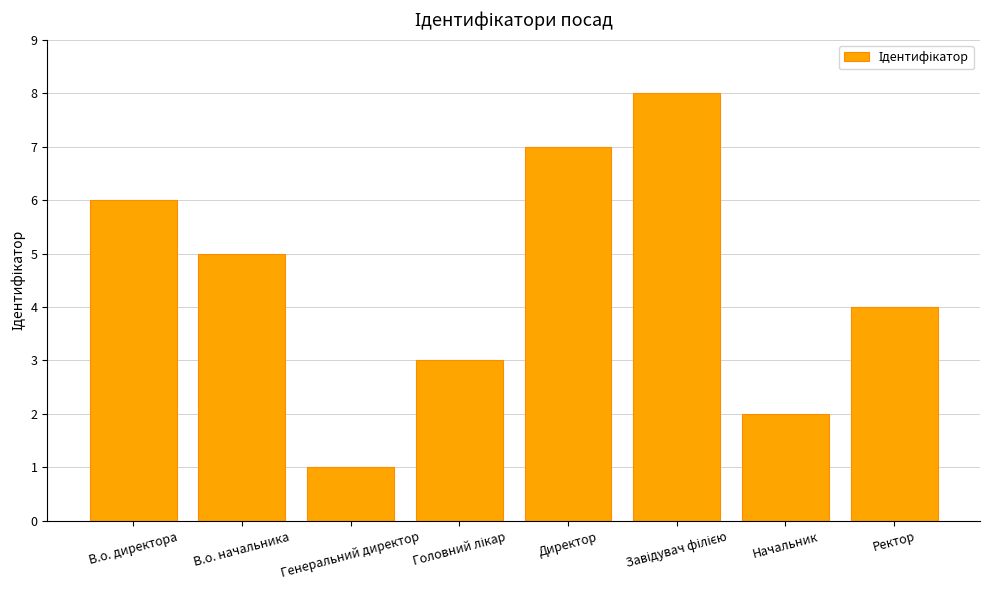

Which has a higher value, Ректор or В.о. начальника?

В.о. начальника